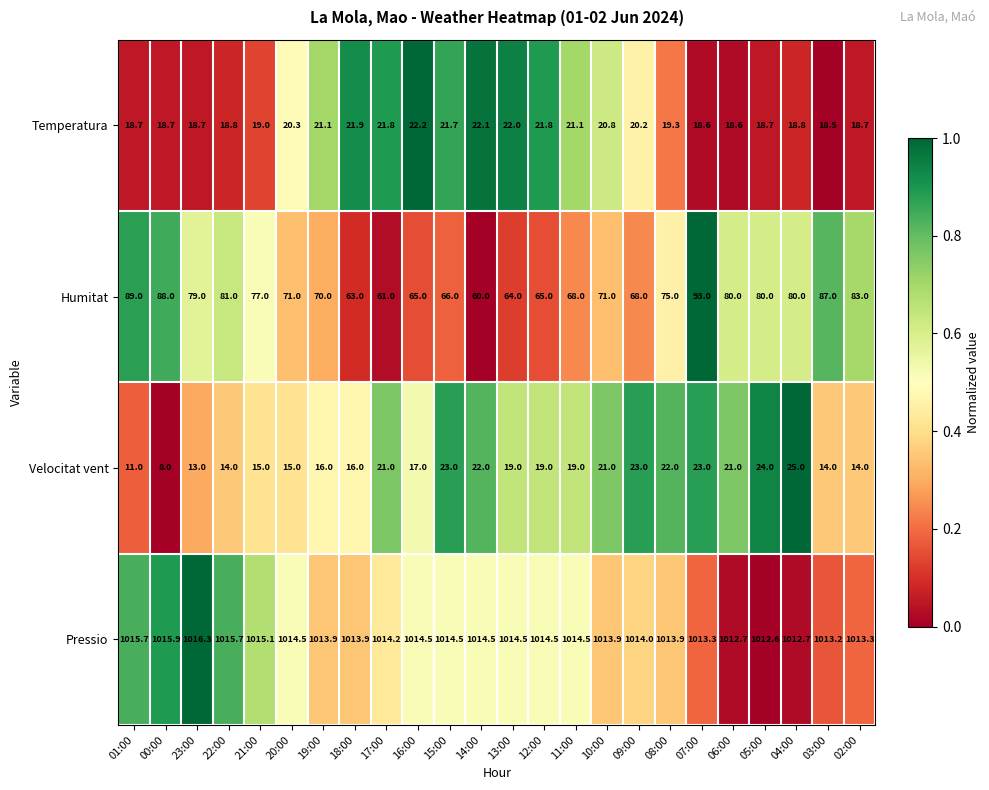

How many categories are shown in the chart?

24